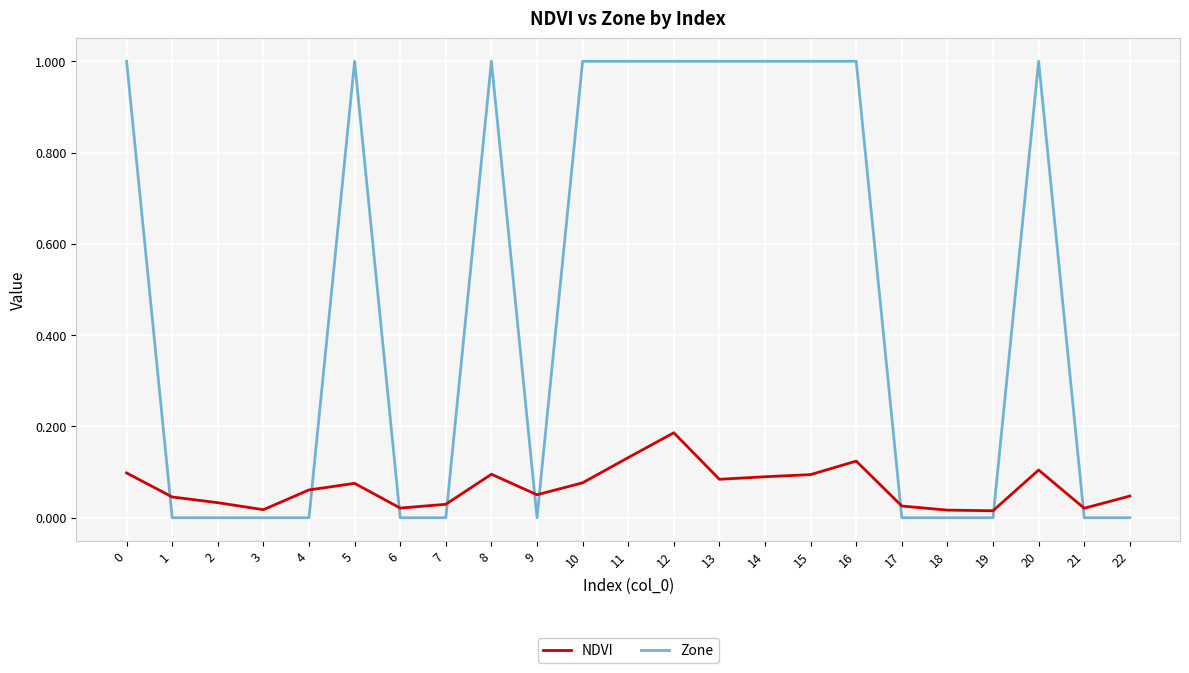

How many intersections are there between NDVI and Zone?

9